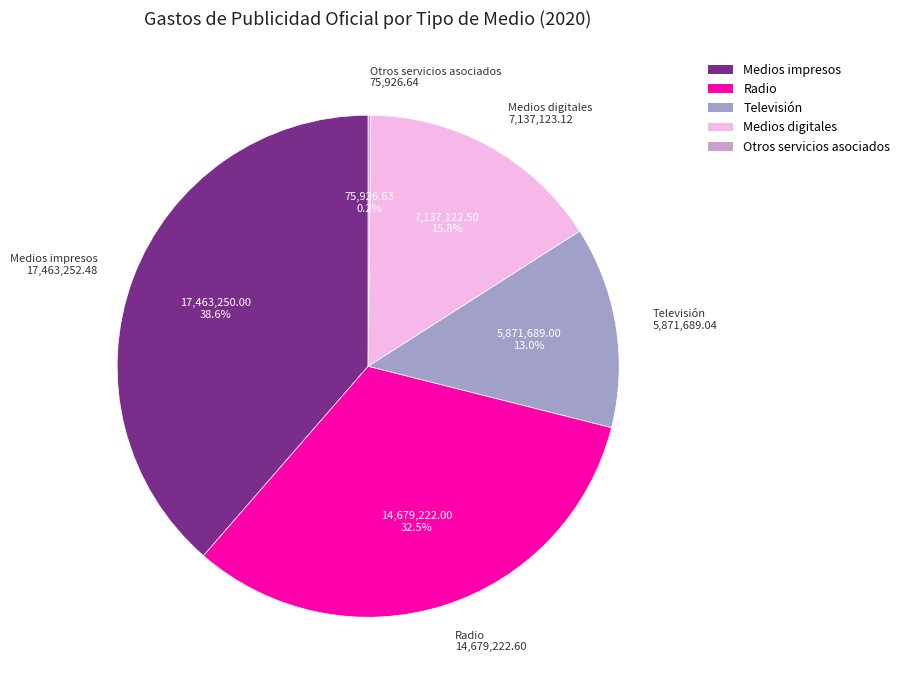

Is the sum of Radio and Televisión greater than half?

No